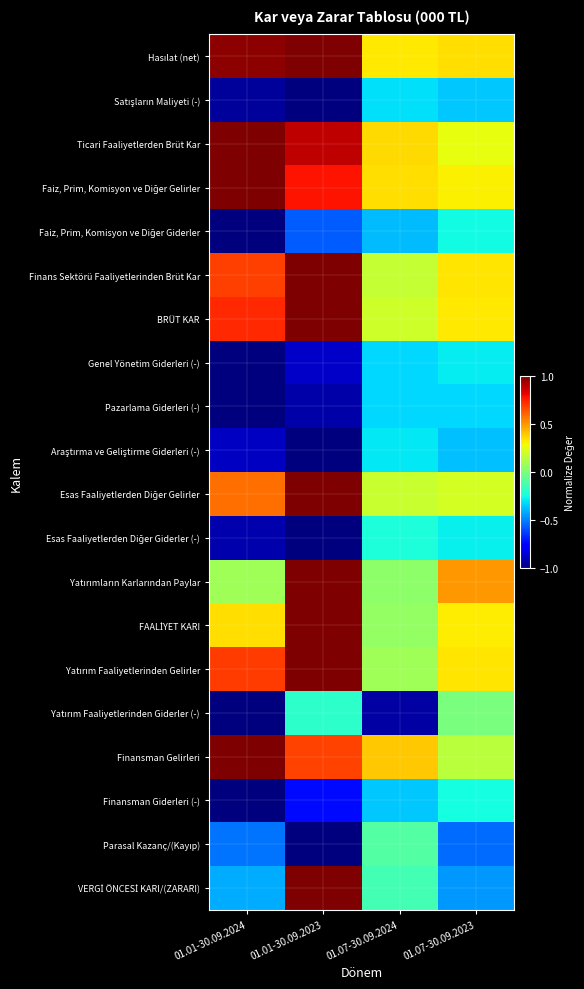

Which has a higher value, 01.07-30.09.2023 or 01.01-30.09.2023?

01.01-30.09.2023